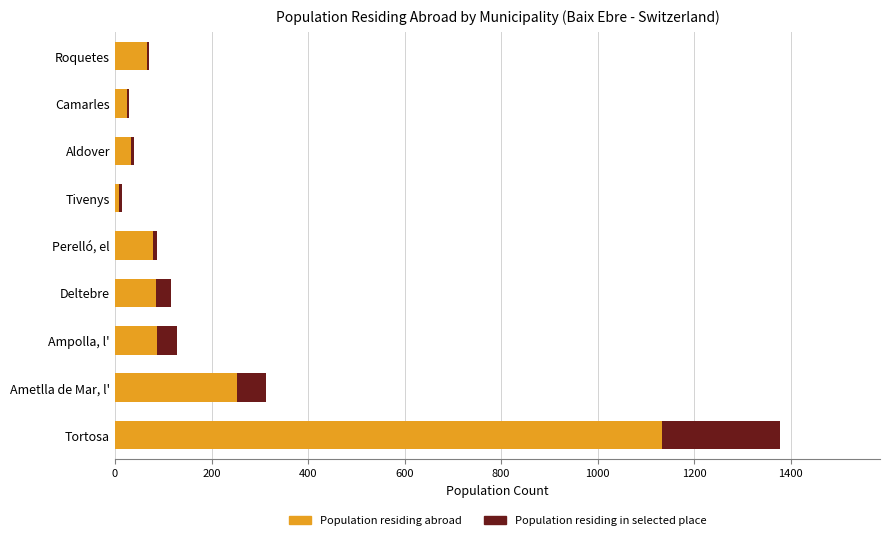

At which category is the sum across all series the highest?

Tortosa